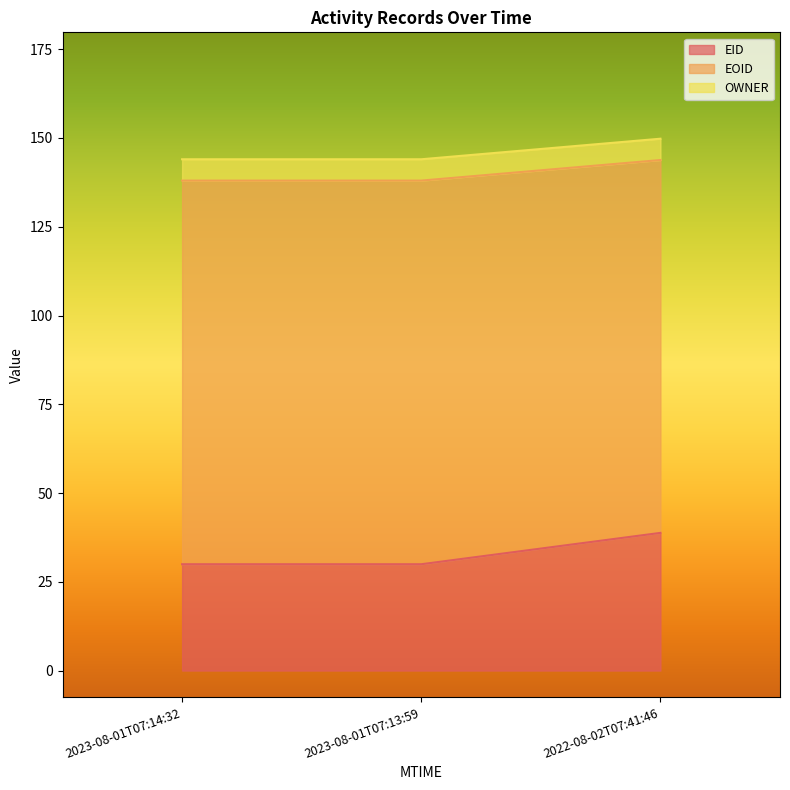

The EID series shows 53.5 at 2023-08-01T07:13:59. True or false?

False